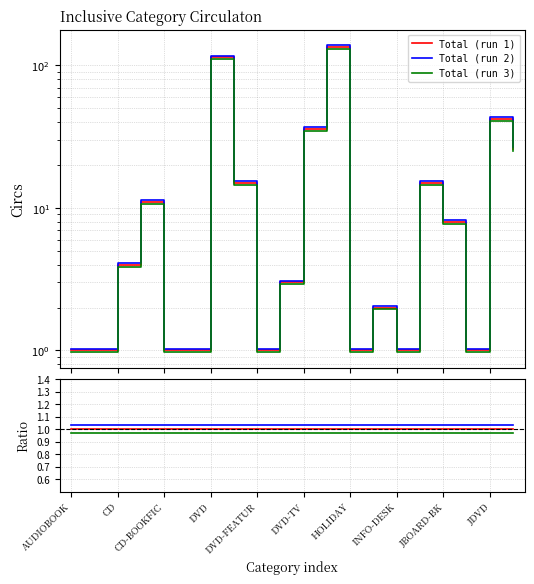

The value of Total (run 2) at 13 is 0.4. True or false?

False